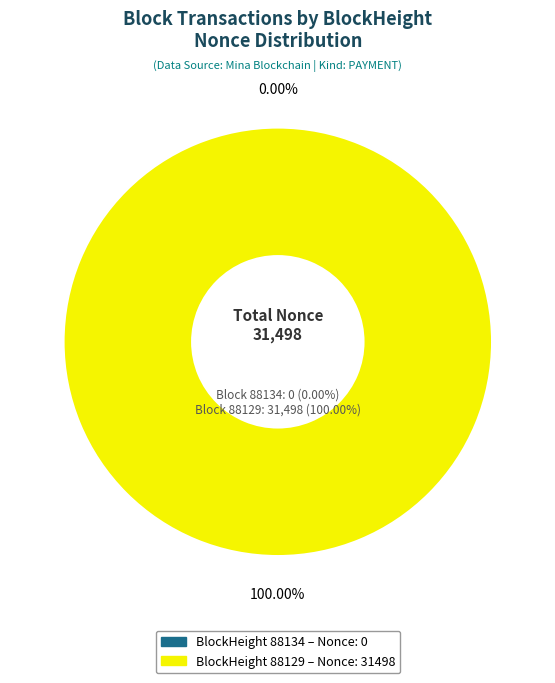

Which has a higher value, 88134 or 88129?

88129